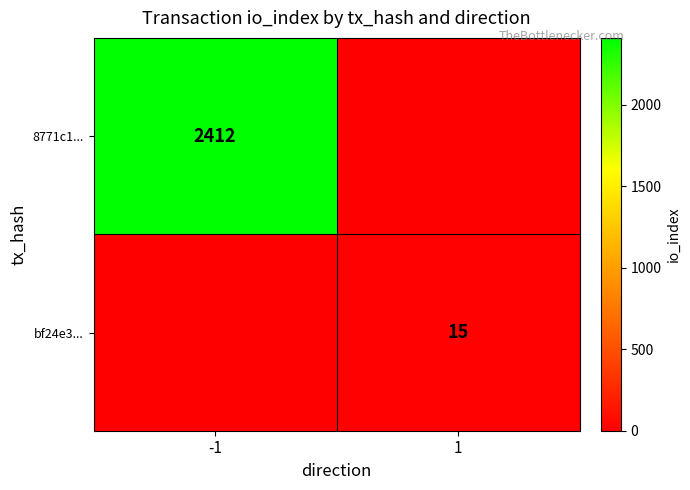

At how many categories does at least one series exceed 217?

1